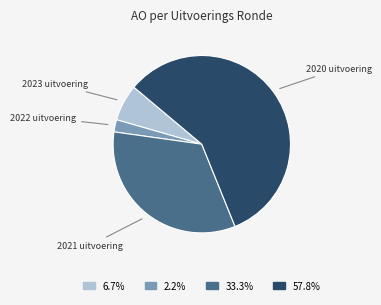

The 2023 uitvoering slice represents 15% of the pie. True or false?

False